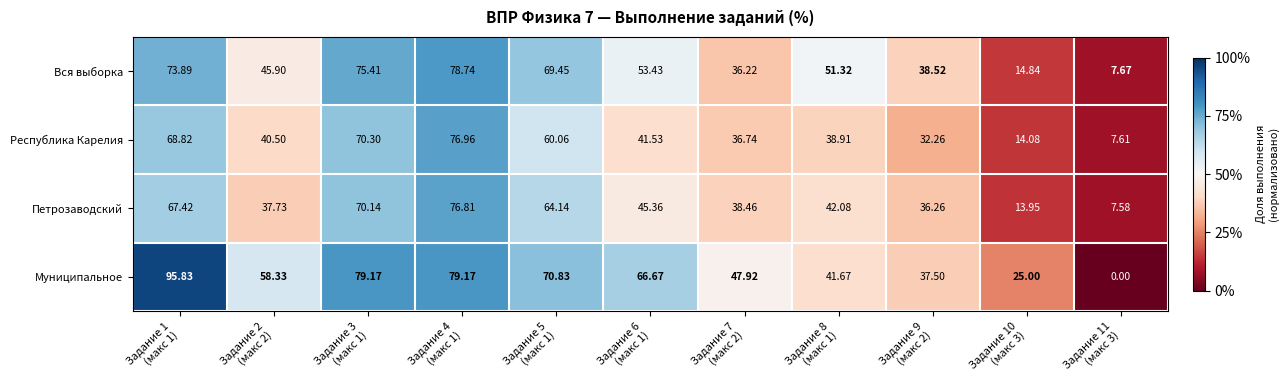

At Задание 7
(макс 2), list the series in order from largest to smallest.

Муниципальное, Петрозаводский, Республика Карелия, Вся выборка